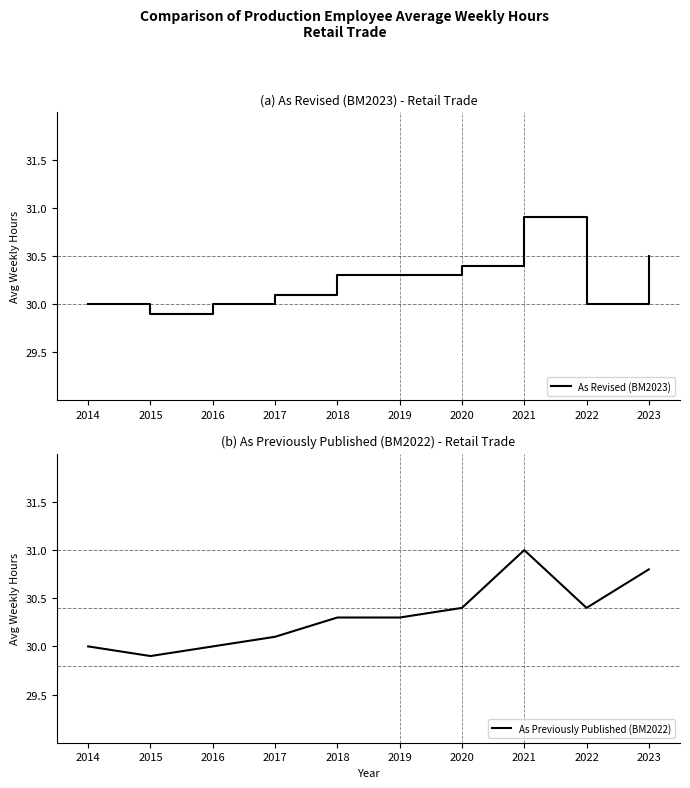

Reading left to right, transcribe all the data shown in this chart.

As Revised (BM2023): 2014=30.0	2015=29.9	2016=30.0	2017=30.1	2018=30.3	2019=30.3	2020=30.4	2021=30.9	2022=30.0	2023=30.5
As Previously Published (BM2022): 2014=30.0	2015=29.9	2016=30.0	2017=30.1	2018=30.3	2019=30.3	2020=30.4	2021=31.0	2022=30.4	2023=30.8